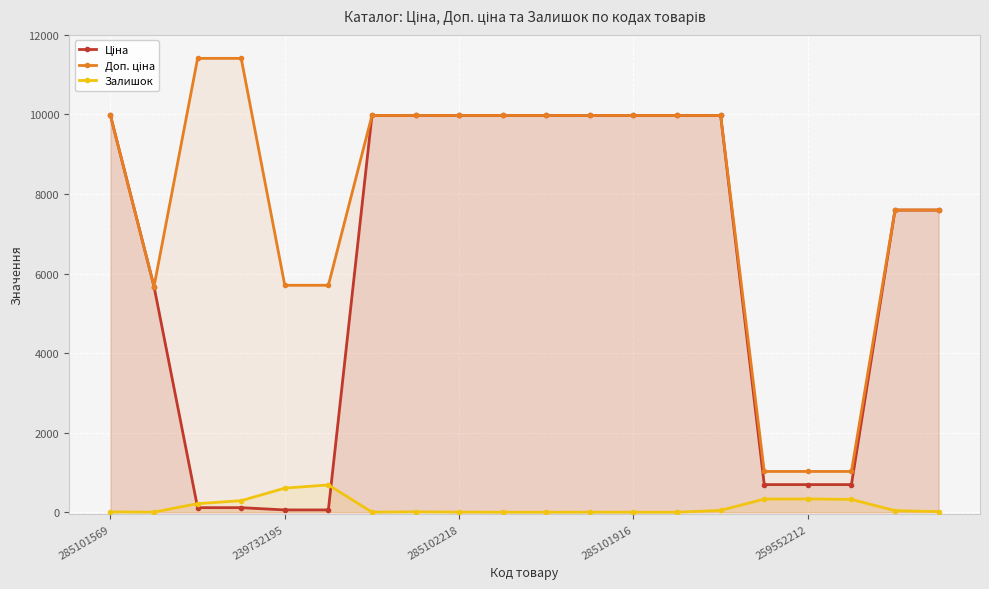

Which series has the largest total across all categories?

Доп. ціна